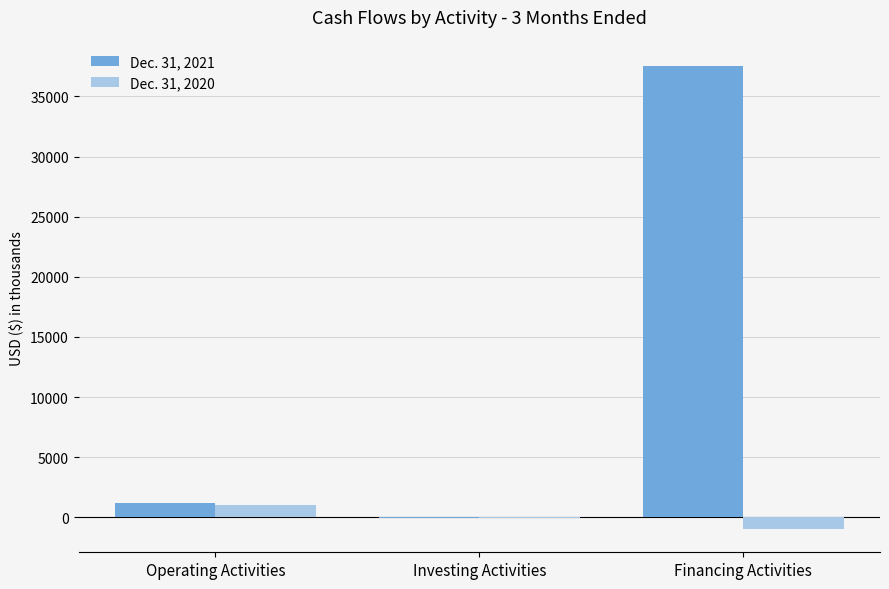

Is it true that Dec. 31, 2020 equals -986 at Financing Activities?

True